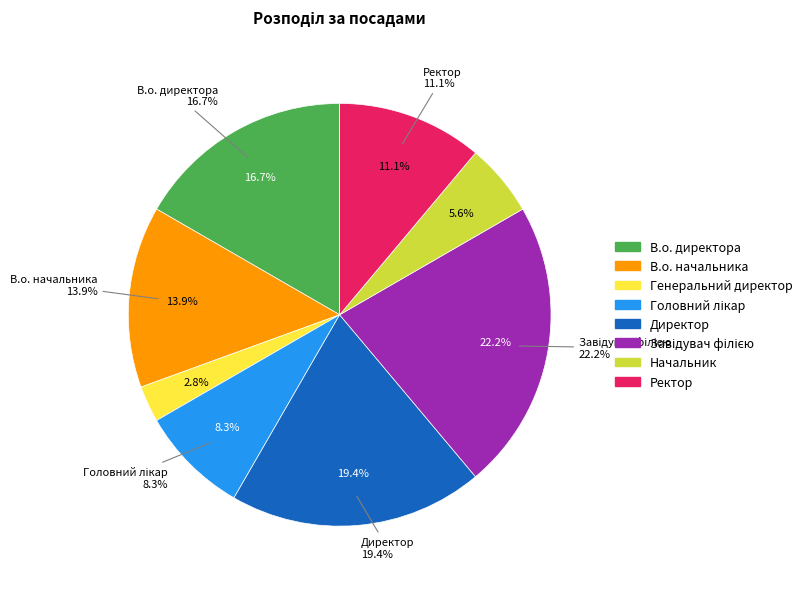

Combined, do Генеральний директор and В.о. директора account for over 50%?

No